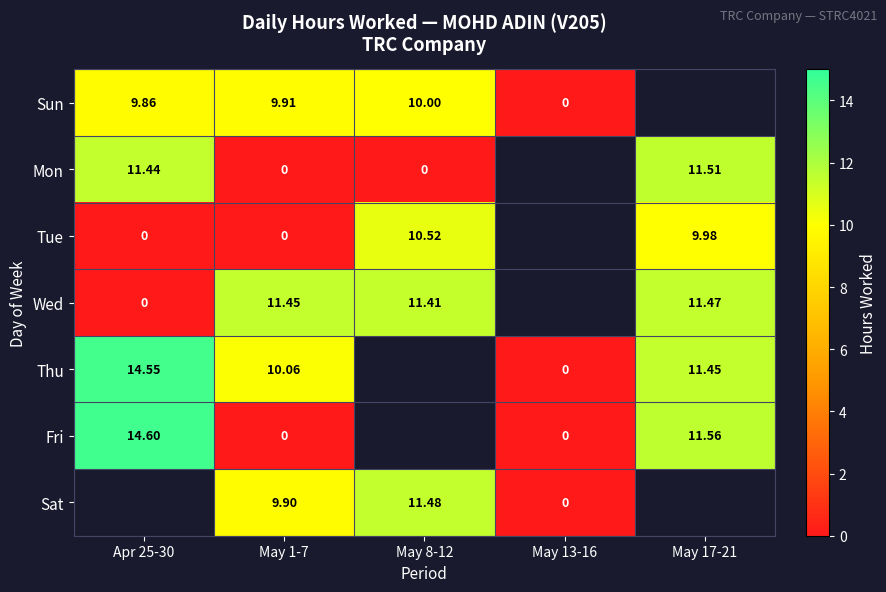

True or false: Tue has a value of 10.0 at May 17-21.

True